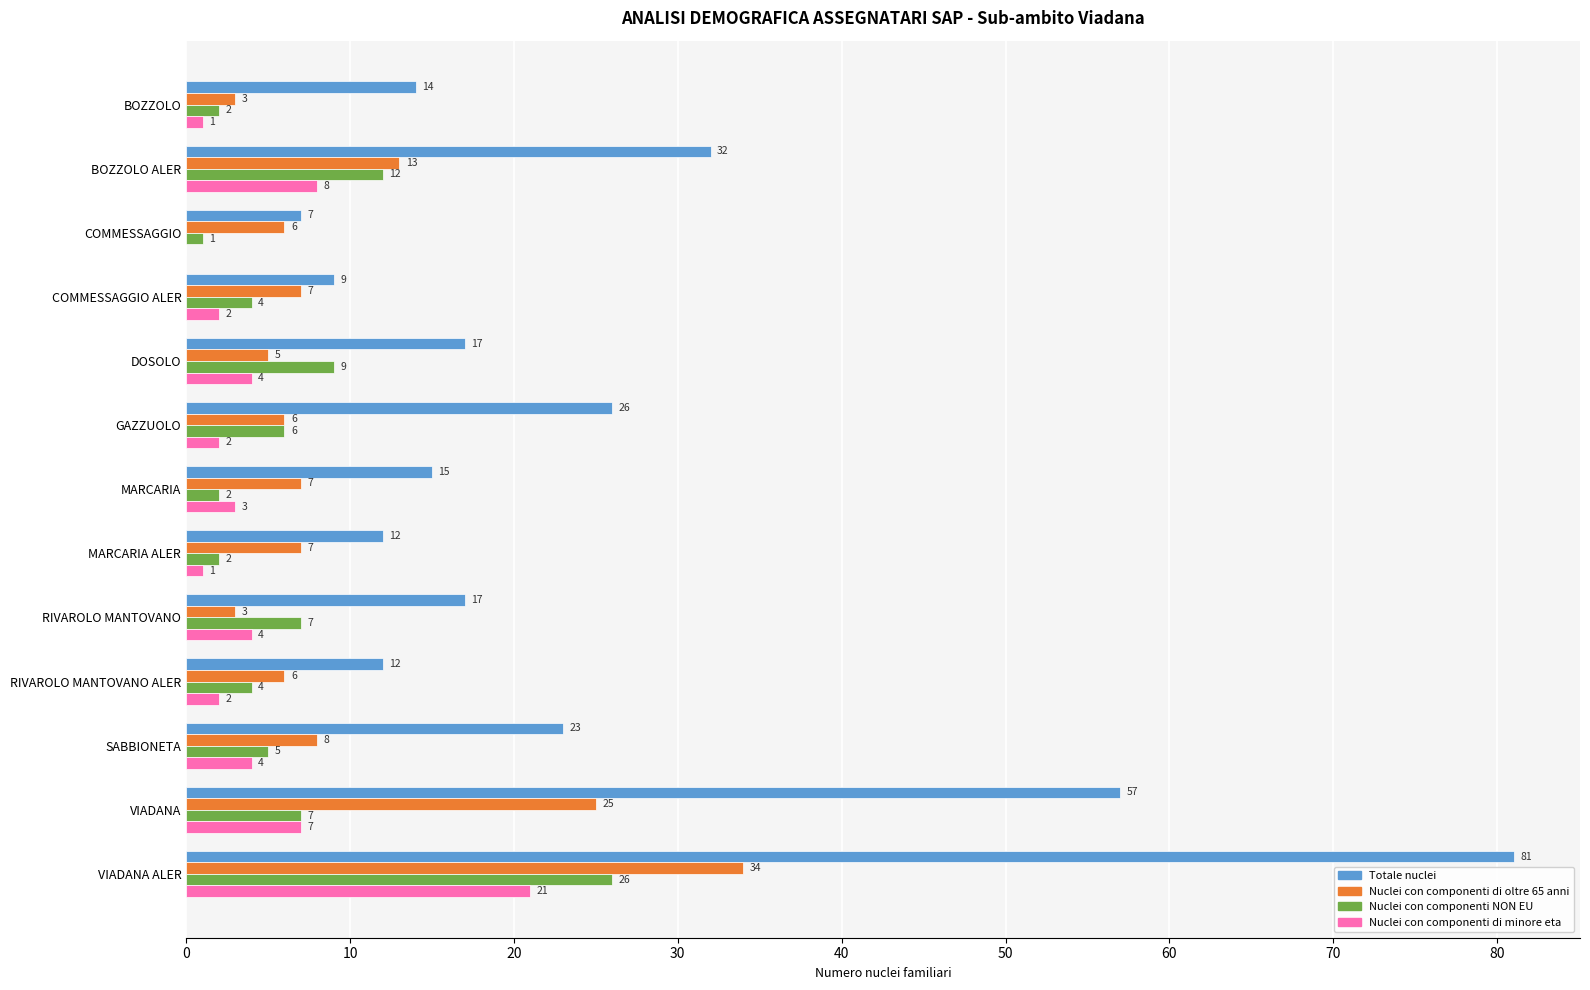

Which series has the largest total across all categories?

Totale nuclei